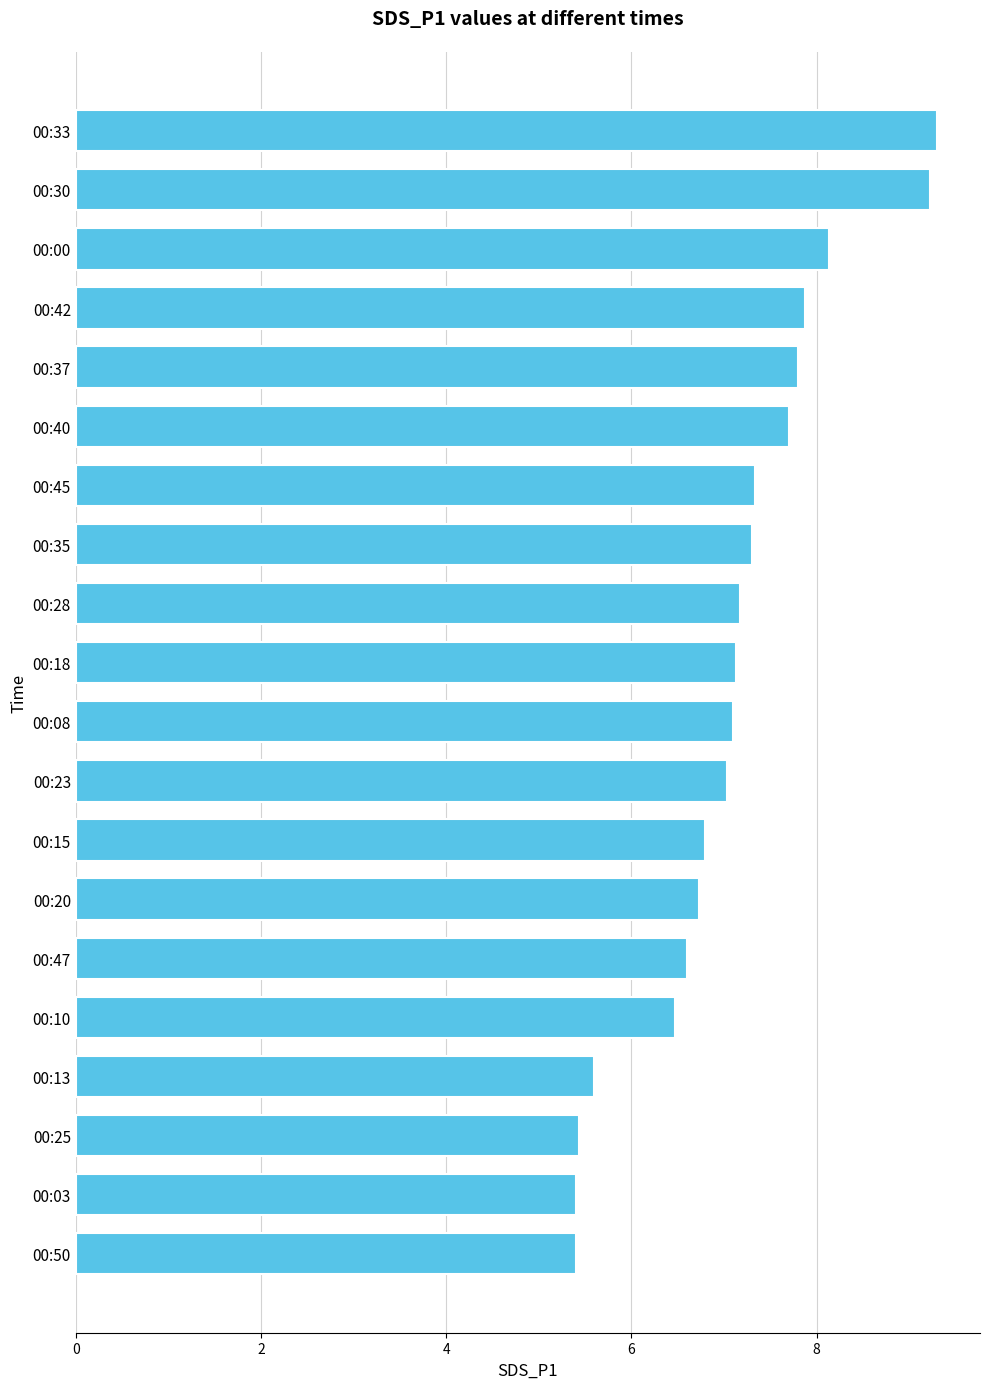

What is the greatest value displayed?

9.3